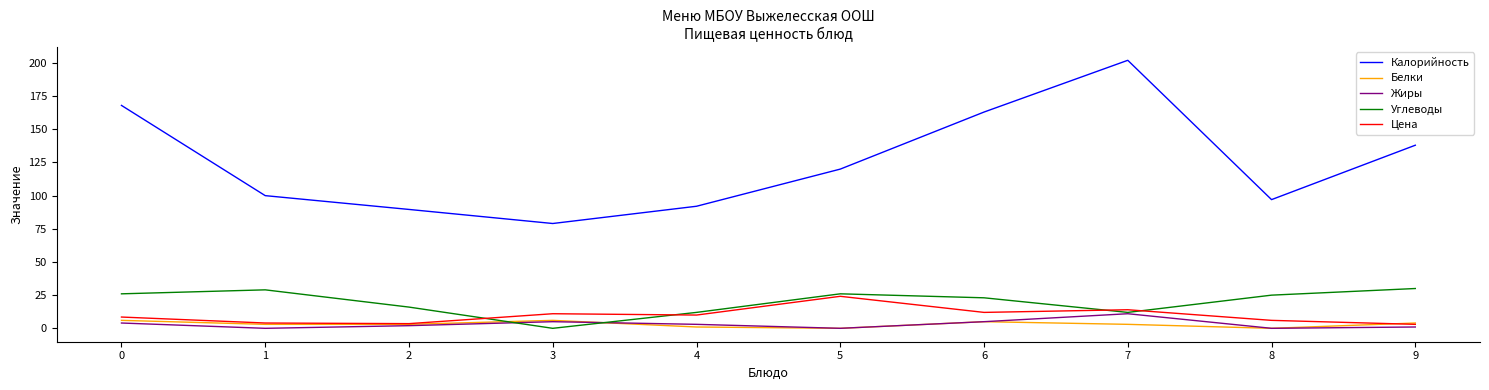

Is it true that Жиры equals 4.0 at 0?

True